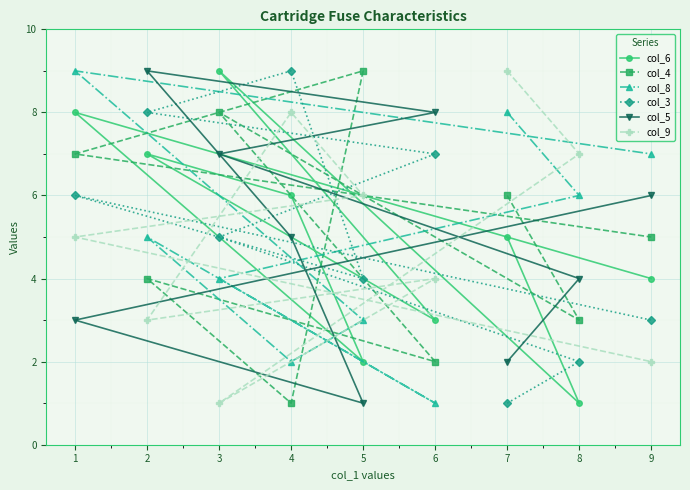

How many lines are shown in the chart?

6